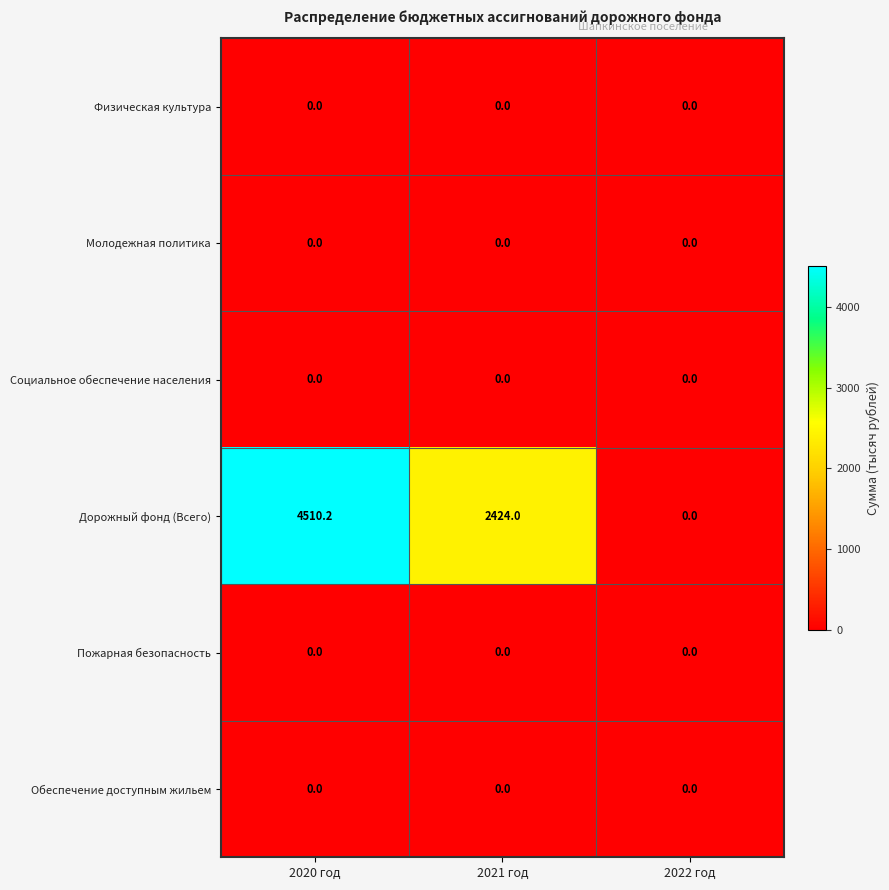

Reading left to right, extract all data points from this chart.

Физическая культура: 2020 год=0.0	2021 год=0.0	2022 год=0.0
Молодежная политика: 2020 год=0.0	2021 год=0.0	2022 год=0.0
Социальное обеспечение населения: 2020 год=0.0	2021 год=0.0	2022 год=0.0
Дорожный фонд (Всего): 2020 год=4510.2	2021 год=2424.0	2022 год=0.0
Пожарная безопасность: 2020 год=0.0	2021 год=0.0	2022 год=0.0
Обеспечение доступным жильем: 2020 год=0.0	2021 год=0.0	2022 год=0.0